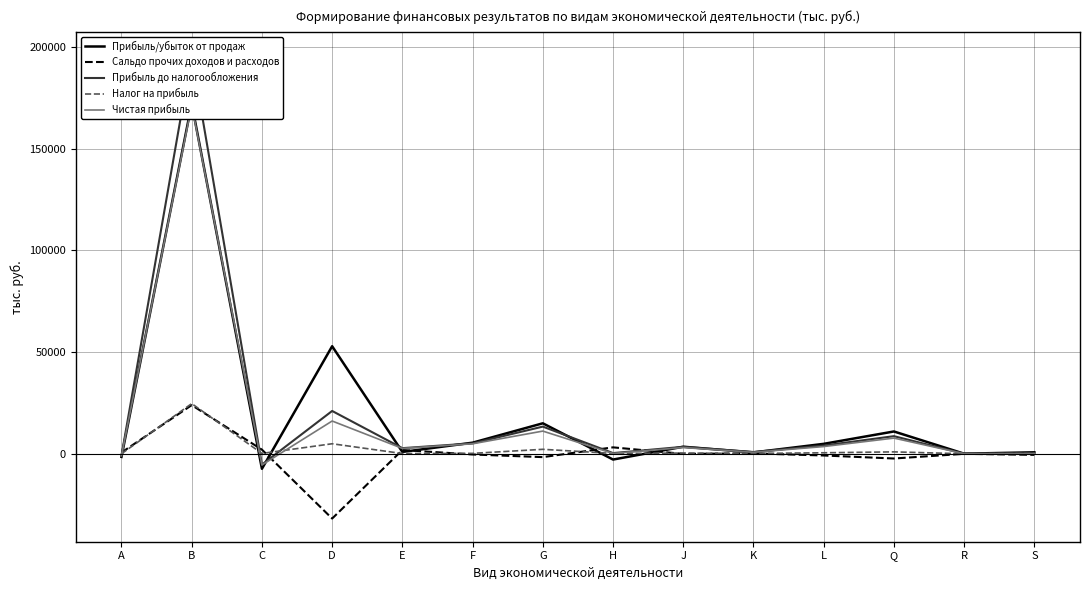

True or false: Сальдо прочих доходов и расходов has a value of -34 at J.

True